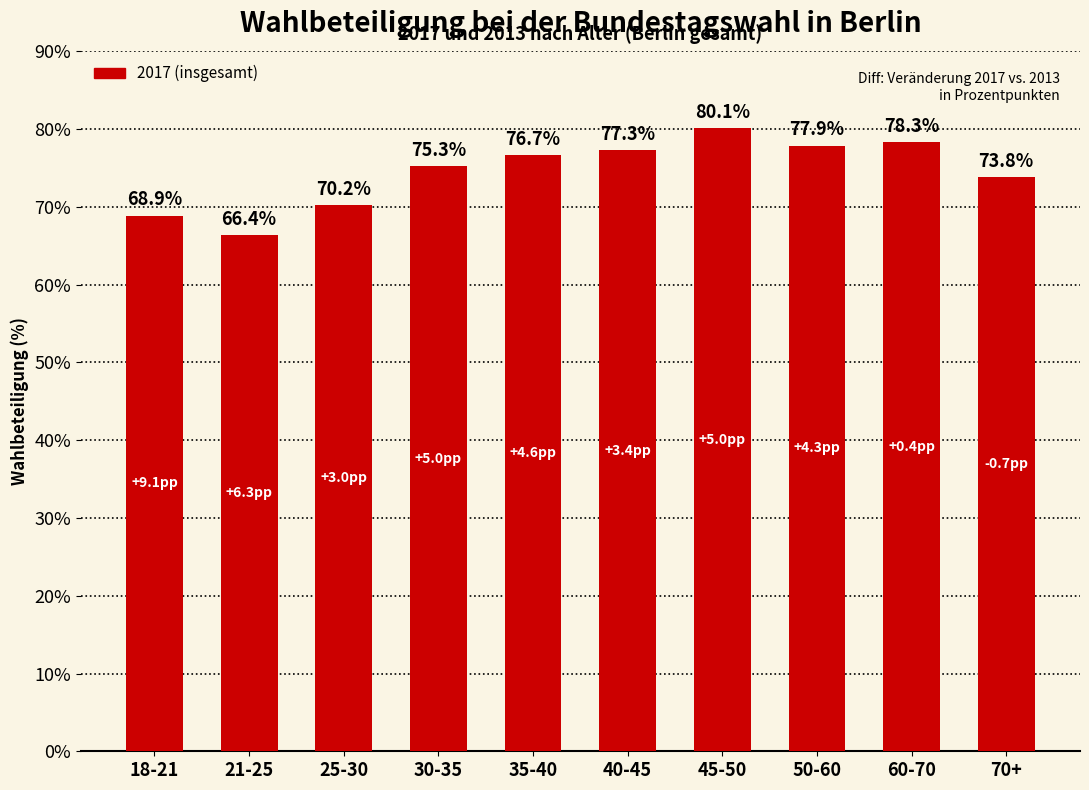

Are the bars horizontal?

No